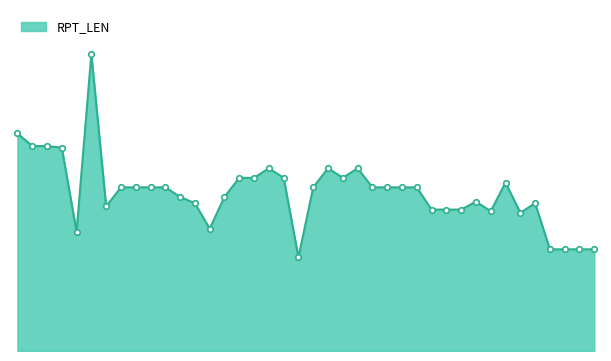

Does the chart have visible grid lines?

No